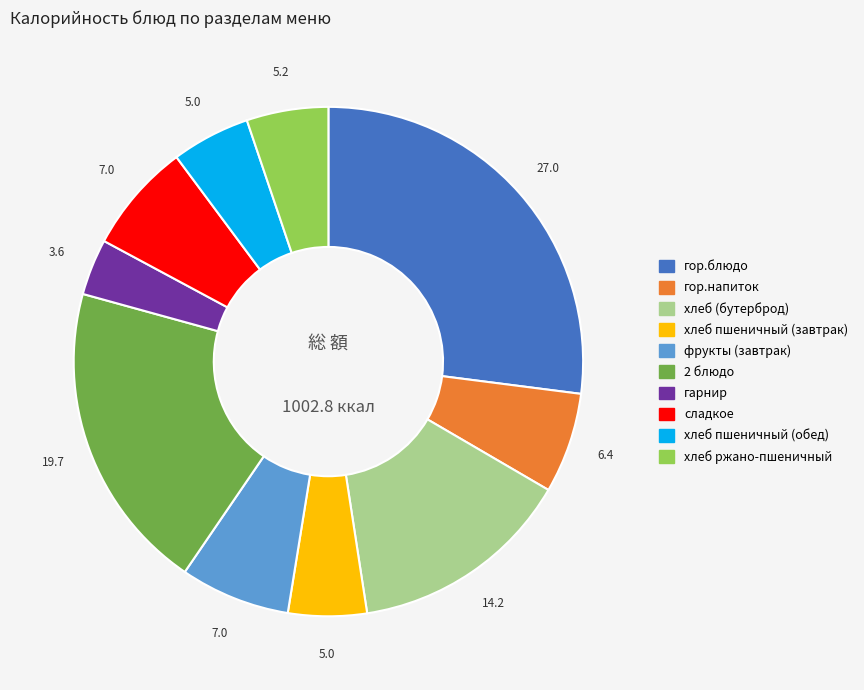

Is сладкое the majority of the pie?

No